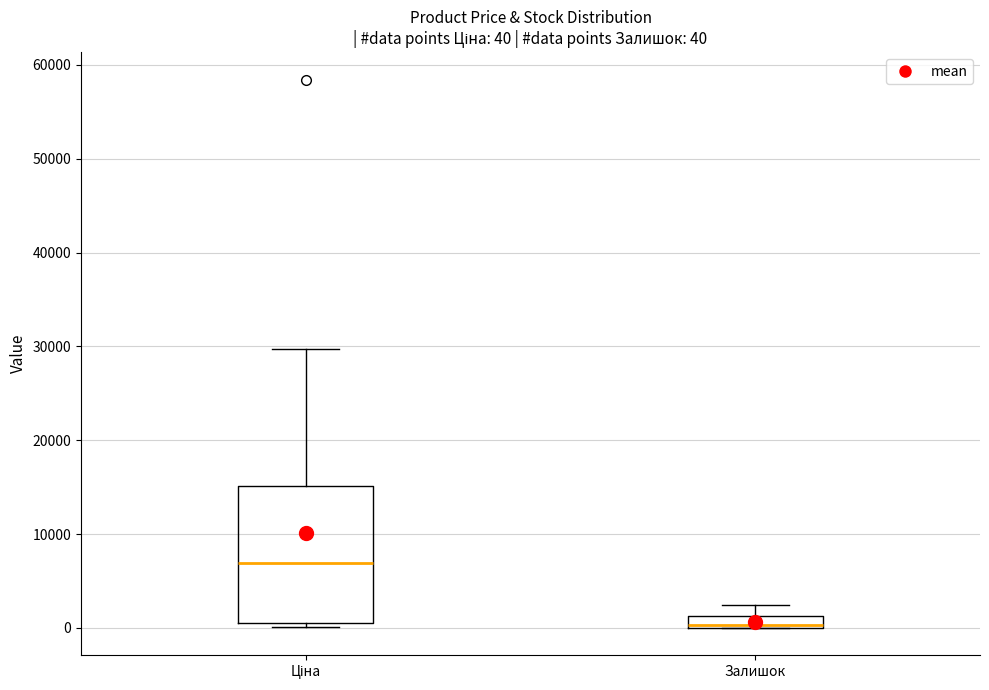

Comparing the boxes themselves (not the whiskers), which one is the tallest?

Ціна